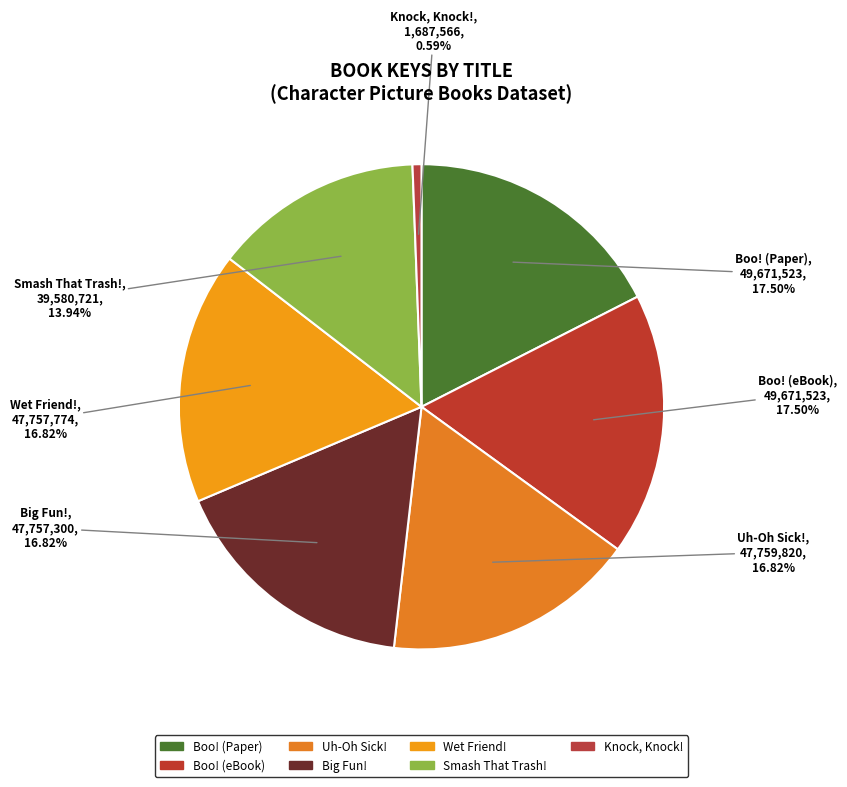

What is the smallest slice in the pie chart?

Knock, Knock!